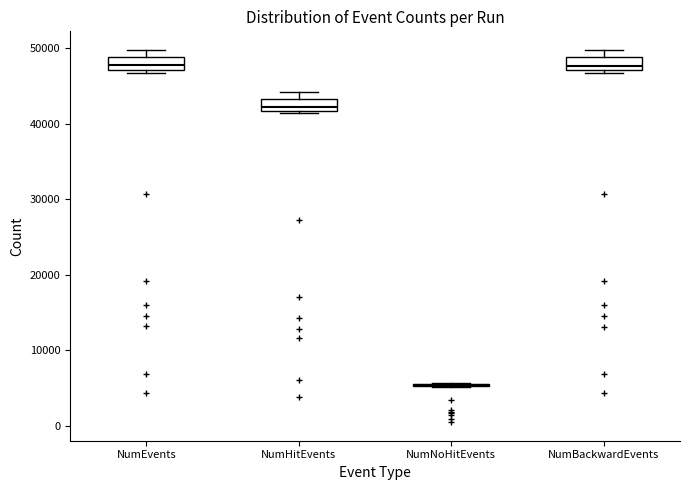

Reading left to right, read every box against the y-axis: the position of its median line, the range the box covers, and the ends of its whiskers. The values are not printed on the chart, so give them approximately, as read against the axis.

NumEvents: median 48000, box 47000 to 49000, whiskers 47000 (just below the box's lower edge) to 50000
NumHitEvents: median 42000 (just above the box's lower edge), box 42000 to 43000, whiskers 41000 to 44000
NumNoHitEvents: box collapsed to a line at 5000, whiskers 5000 to 6000
NumBackwardEvents: median 48000, box 47000 to 49000, whiskers 47000 (just below the box's lower edge) to 50000